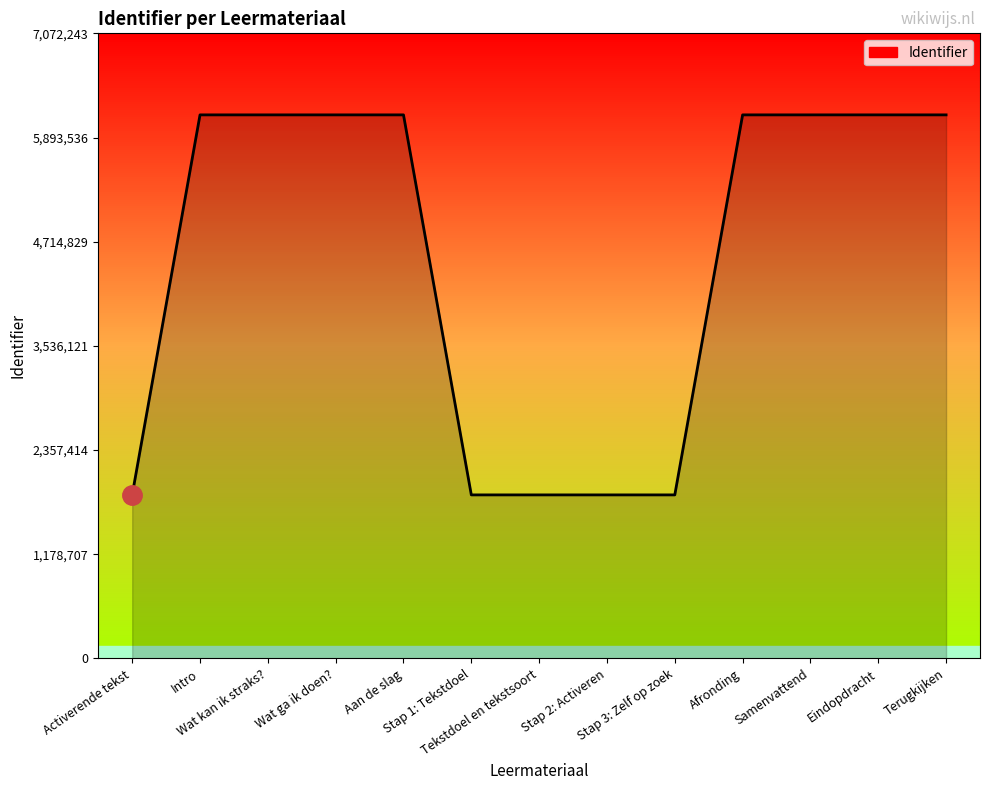

What is the difference between the maximum and minimum values?

4299664